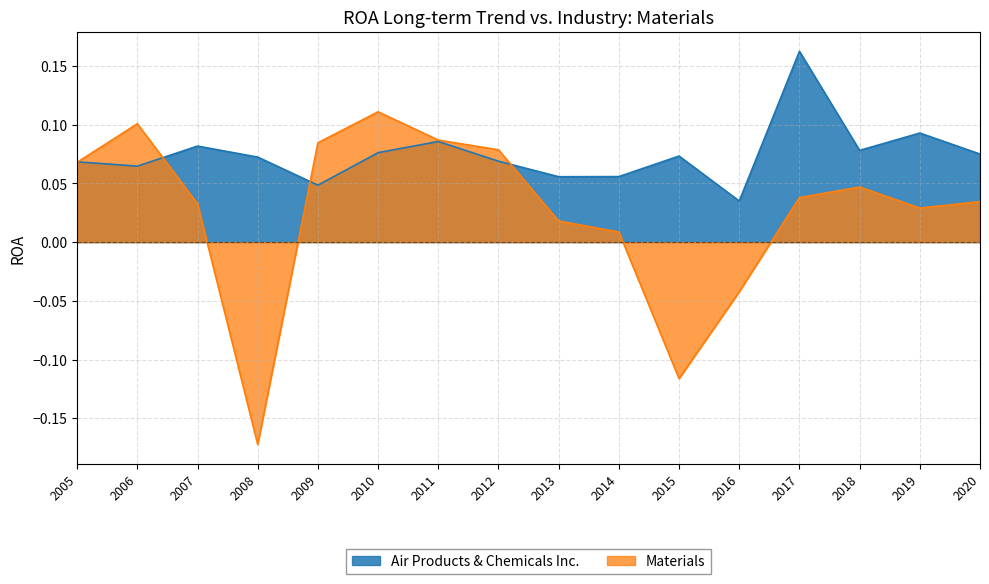

True or false: Materials has a value of -0.2 at 2015.

False